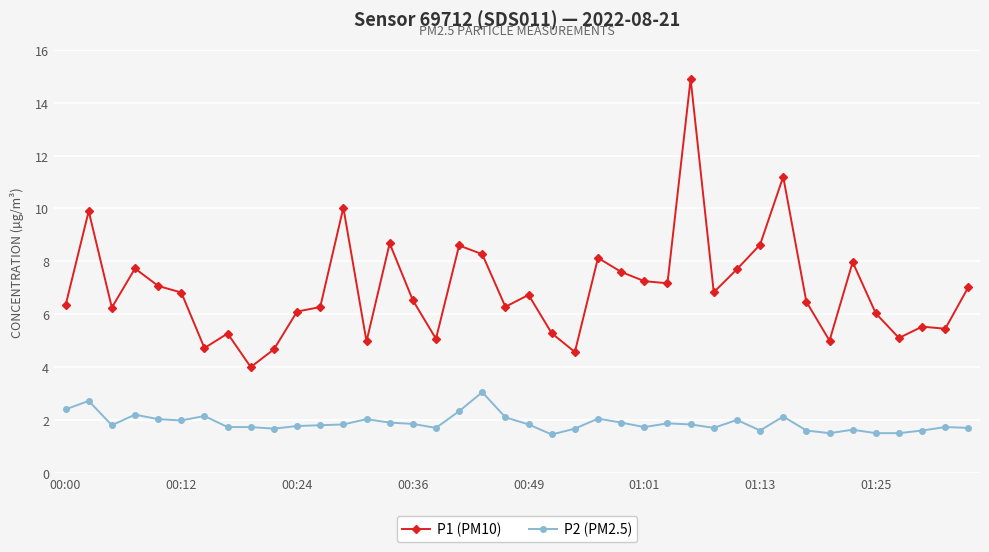

What is the lowest value of the P1 (PM10) series?

4.0